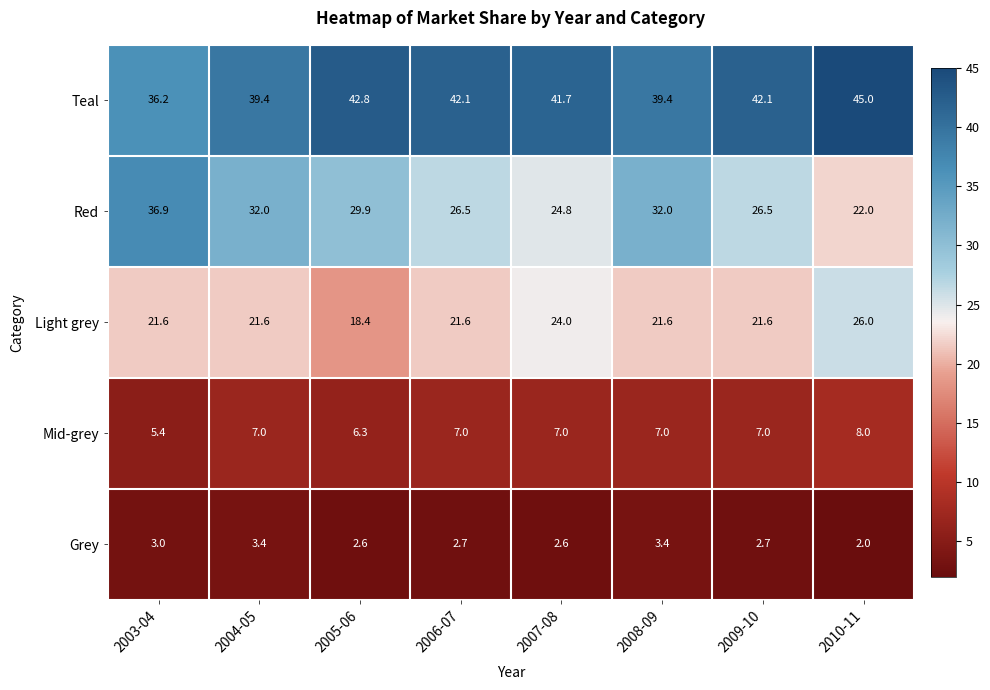

What value does the Red series have at 2005-06?

29.9